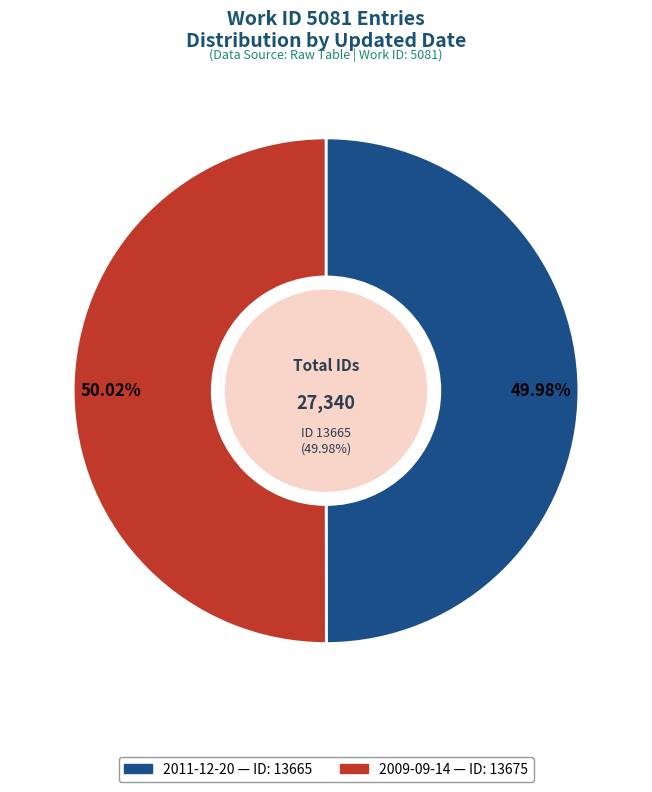

How much of the chart is everything except 2011-12-20?

50.0%